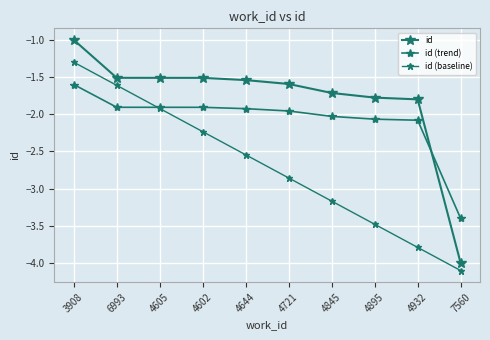

At which label is id closest to -2?

4932